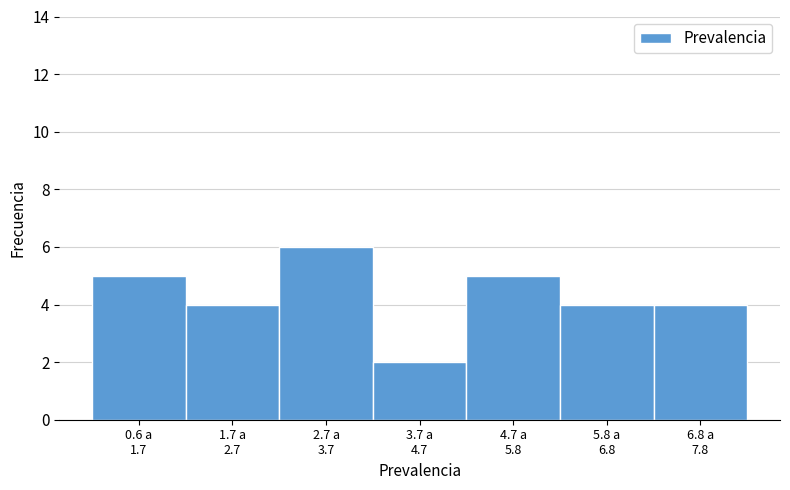

Reading left to right, list all the values displayed in this chart.

5	4	6	2	5	4	4